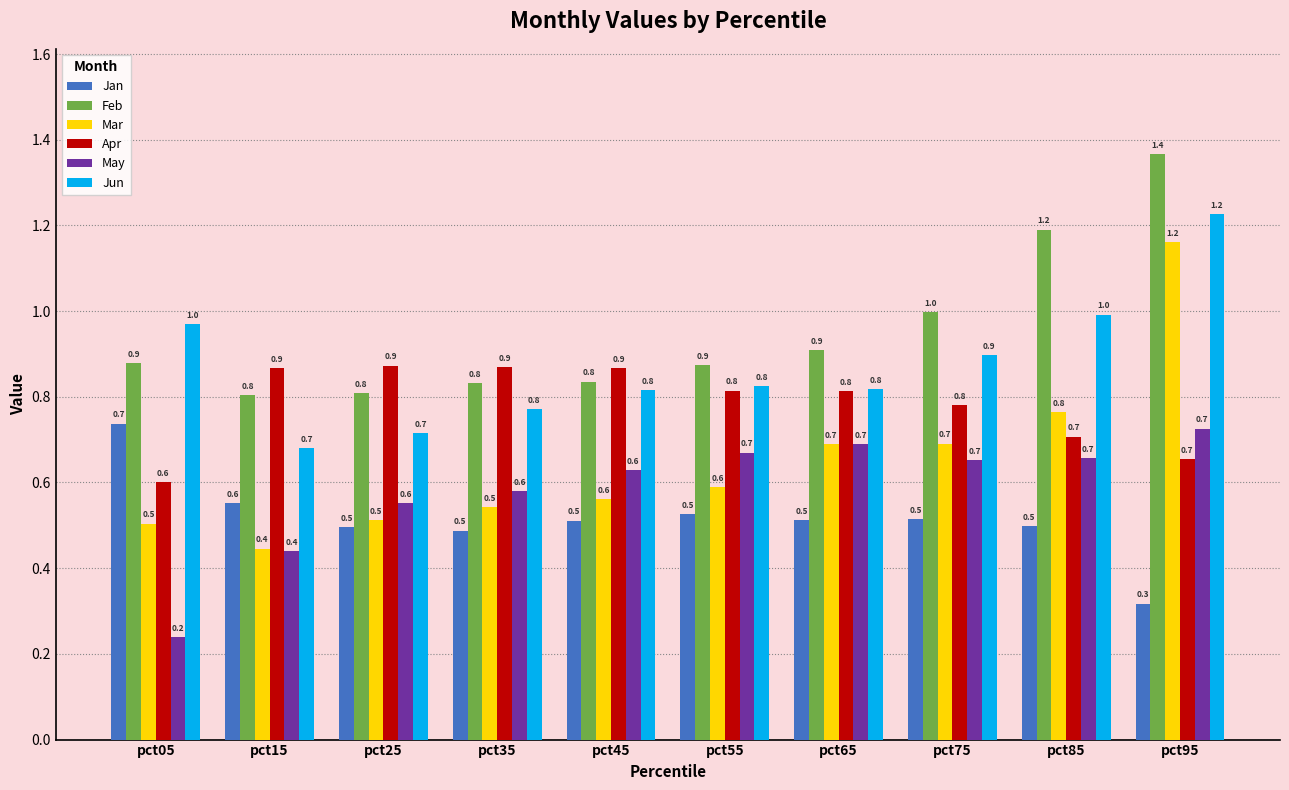

True or false: May has a value of 0.1 at pct05.

False